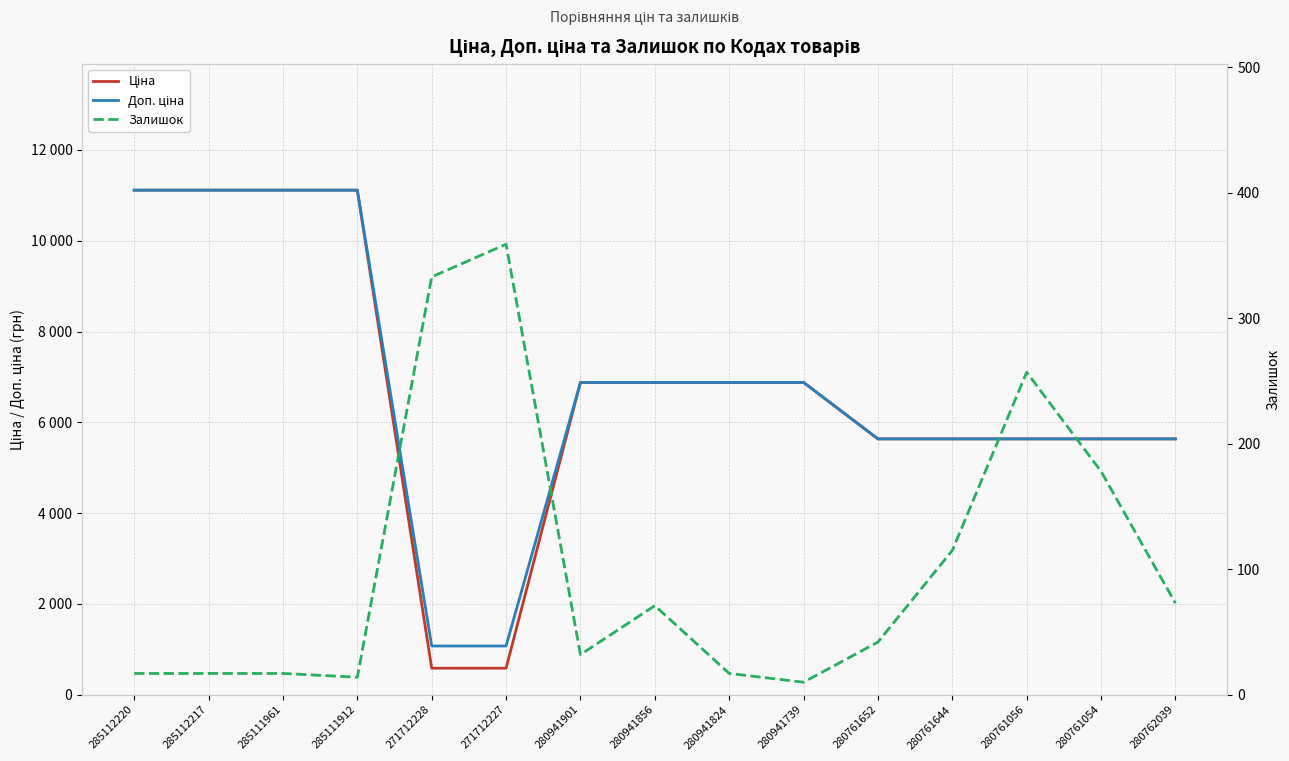

What value does the Залишок series have at 280941824?

17.0